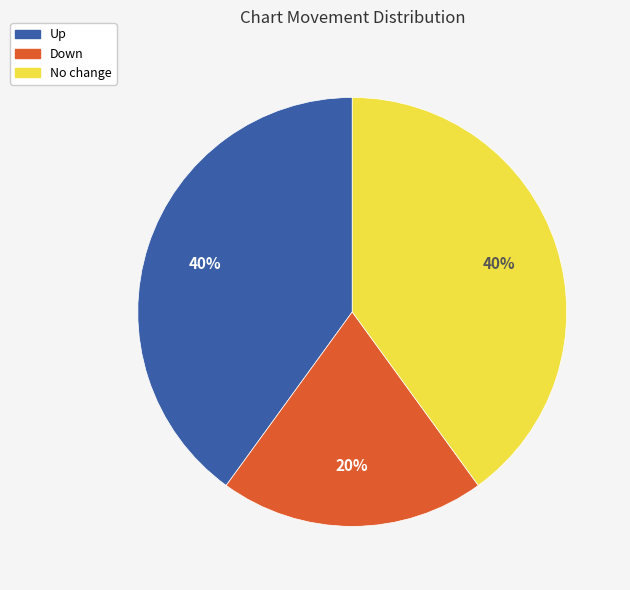

To the nearest percent, what is the difference between the largest and smallest slice percentages?

20%